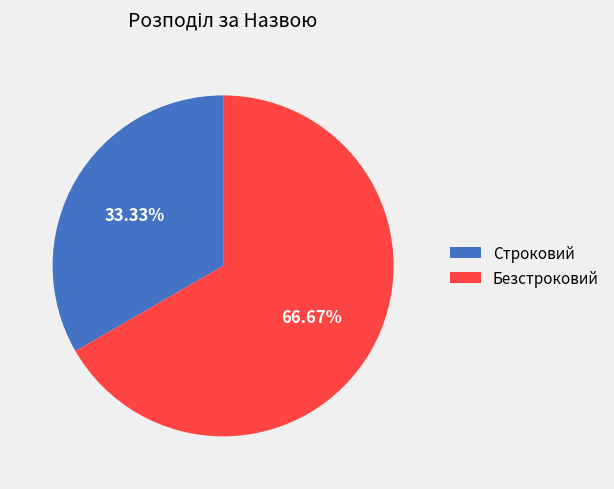

To the nearest percent, what is the difference between the largest and smallest slice percentages?

33%